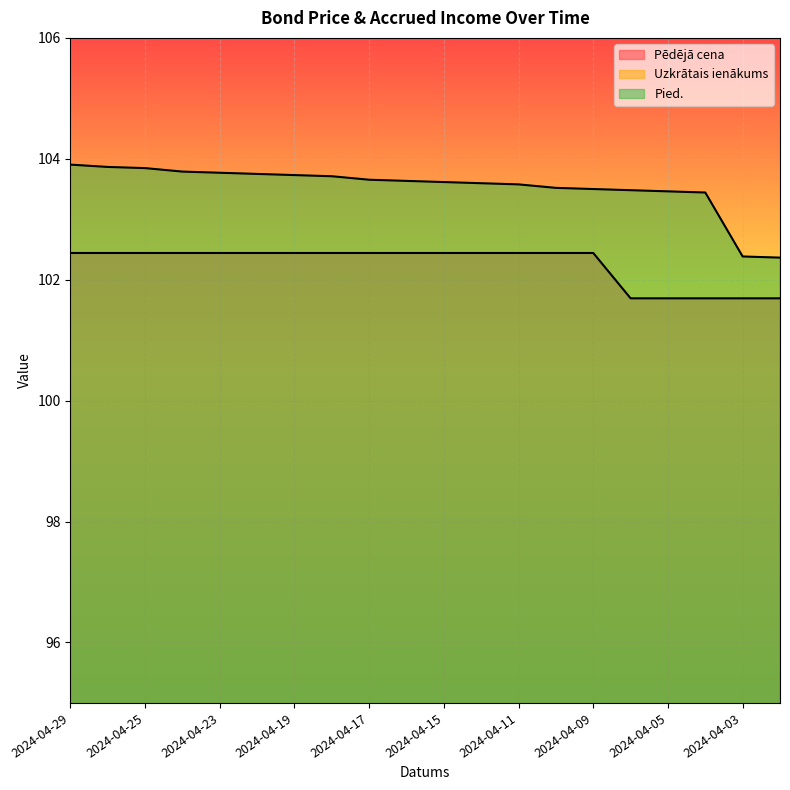

Reading left to right, transcribe all the data shown in this chart.

Pēdējā cena: 102.4	102.4	102.4	102.4	102.4	102.4	102.4	102.4	102.4	102.4	102.4	102.4	102.4	102.4	102.4	101.7	101.7	101.7	101.7	101.7
Uzkrātais ienākums: 1.9	1.9	1.8	1.8	1.8	1.8	1.7	1.7	1.7	1.6	1.6	1.6	1.6	1.5	1.5	1.5	1.5	1.4	1.4	1.4
Pied.: 103.9	103.9	103.8	103.8	103.8	103.8	103.7	103.7	103.7	103.6	103.6	103.6	103.6	103.5	103.5	103.5	103.5	103.4	102.4	102.4